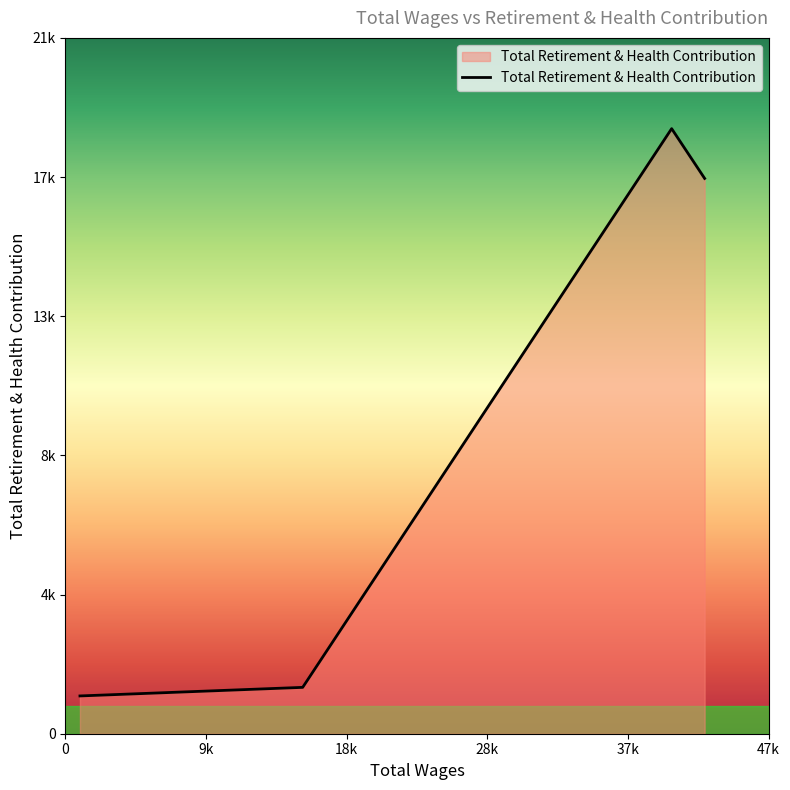

What is the sum of all values?

38873